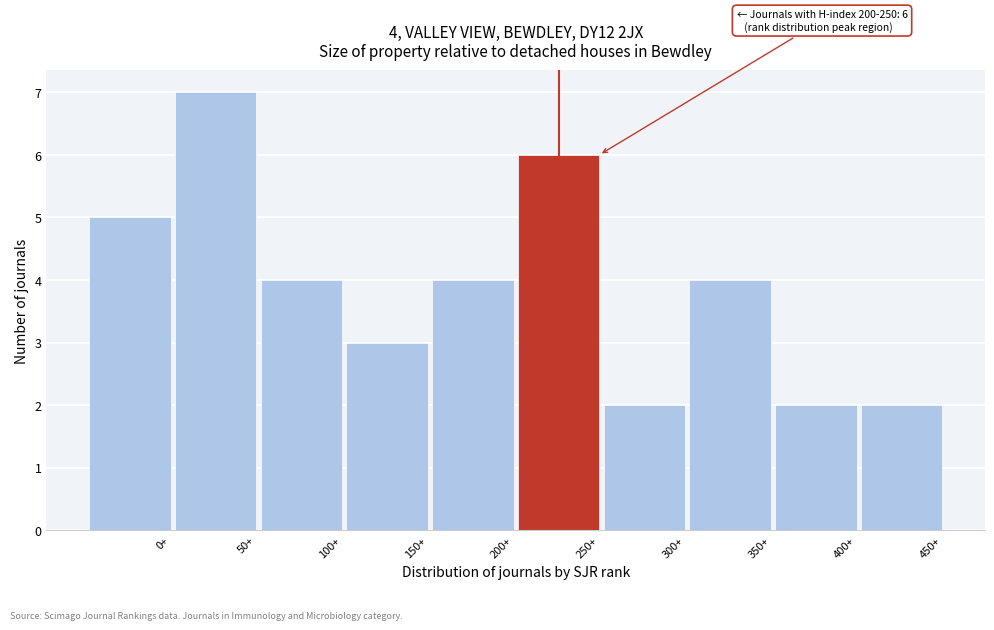

Reading left to right, what are all the values shown in this chart?

5	7	4	3	4	6	2	4	2	2